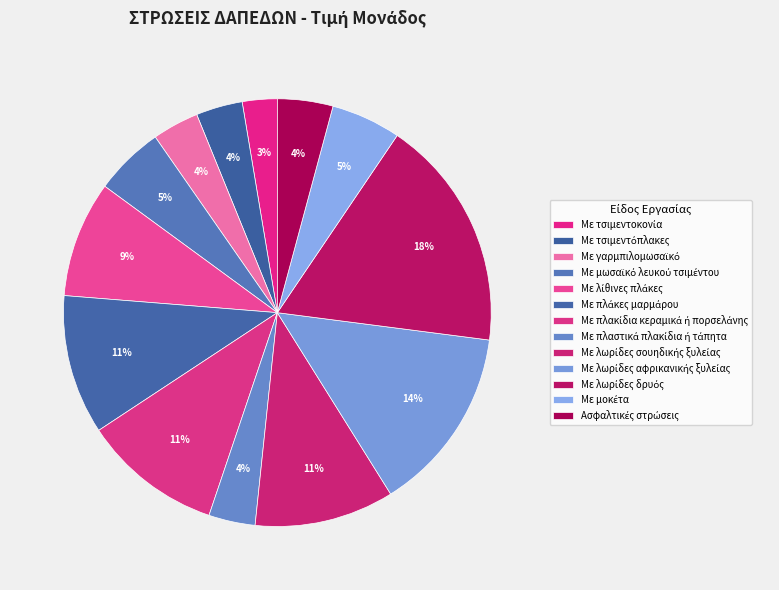

Is there a majority slice in this chart?

No